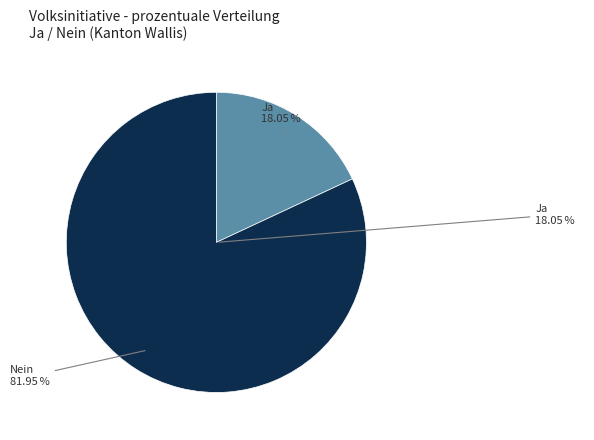

How many segments does this pie chart have?

2